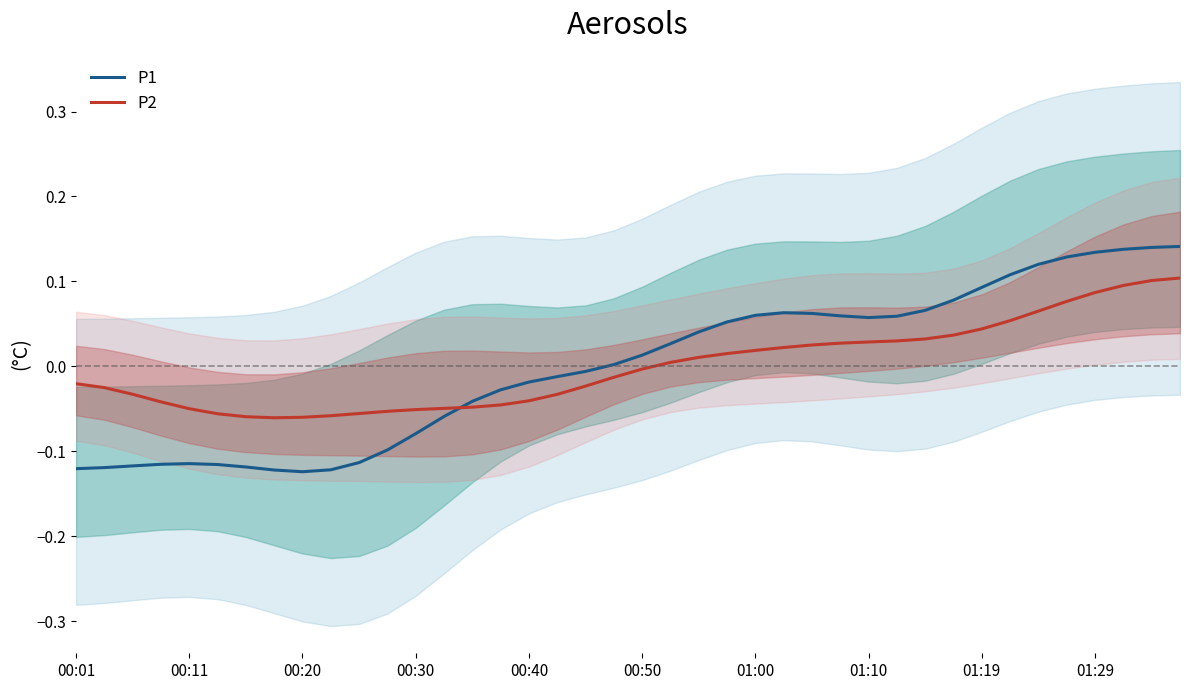

After their last crossing, which series has the higher values: P1 or P2?

P1